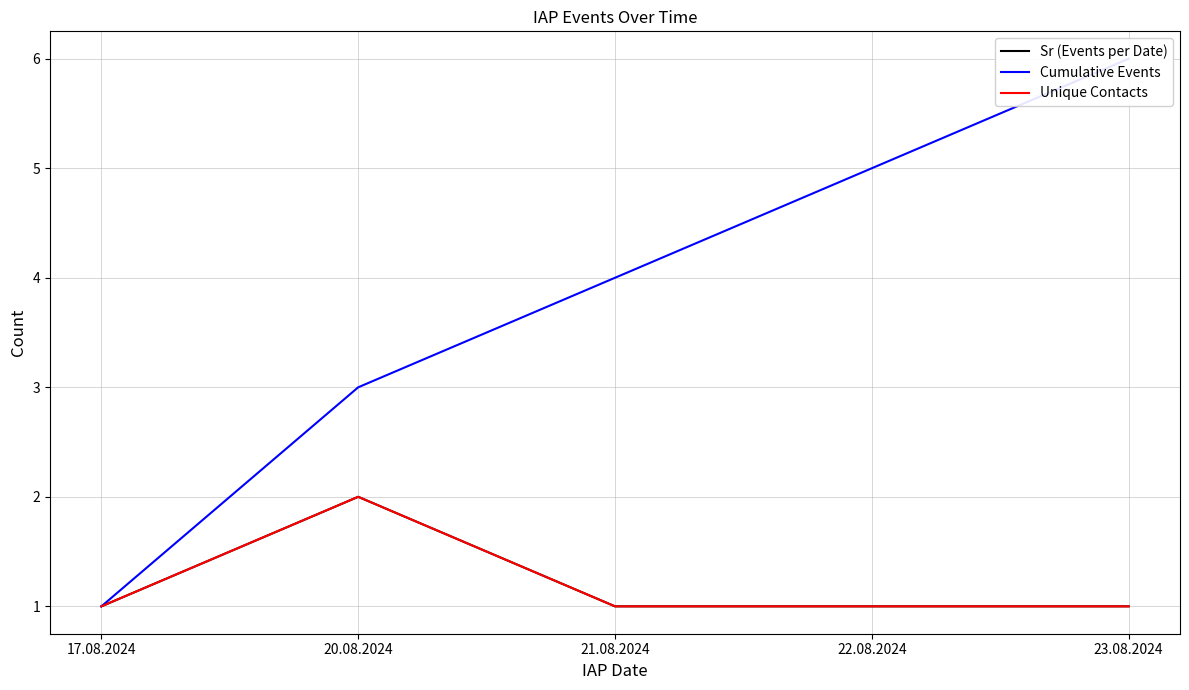

True or false: Unique Contacts has a value of 2 at 20.08.2024.

True